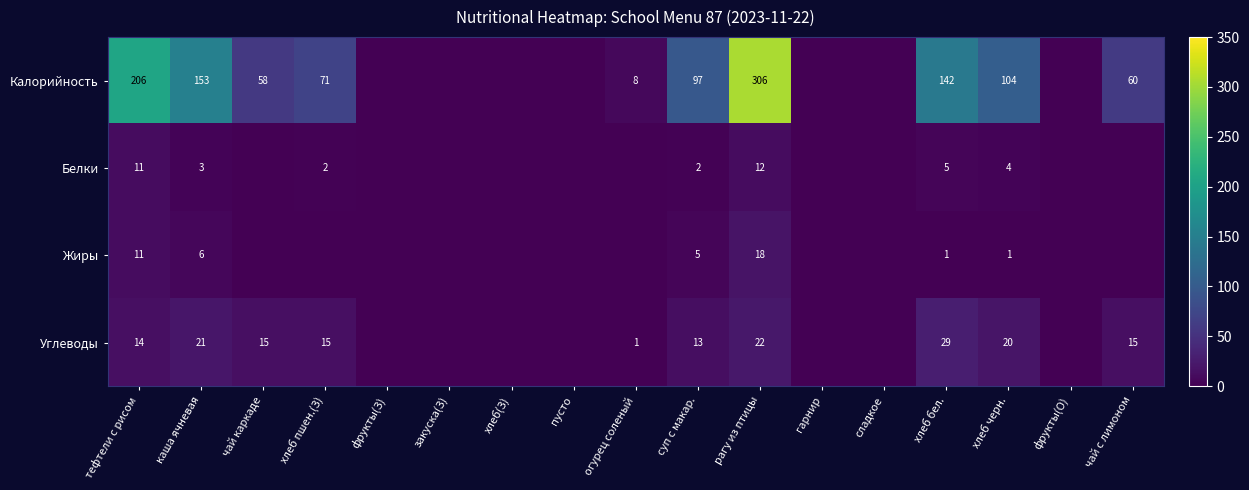

Is it true that Калорийность equals 8 at огурец соленый?

True